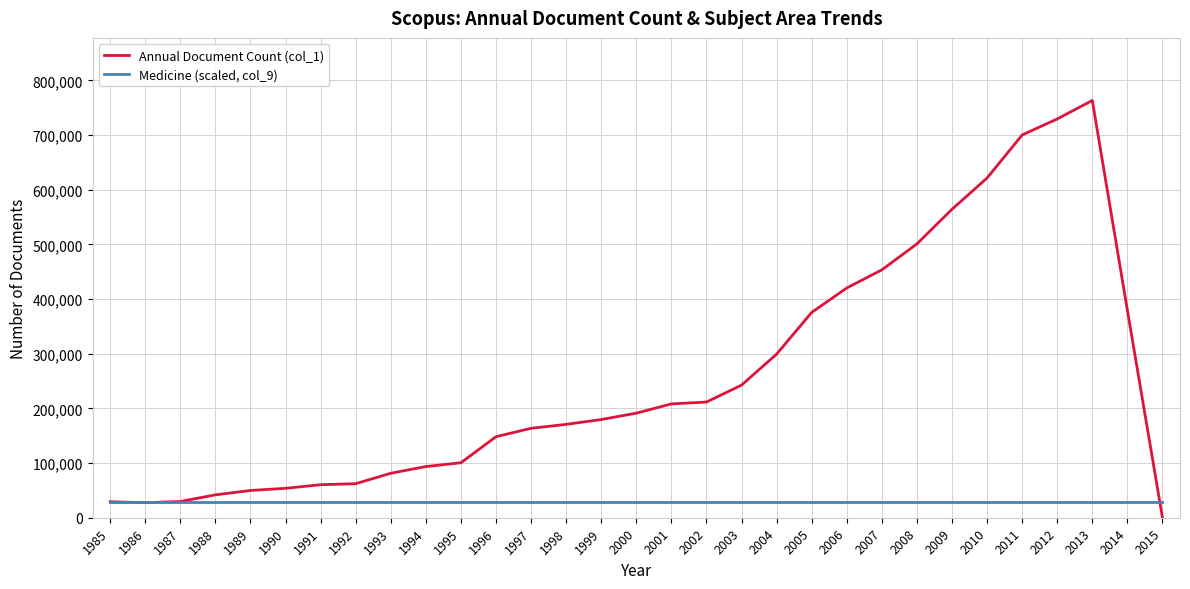

What is the total value across all series at 2003?

271049.6